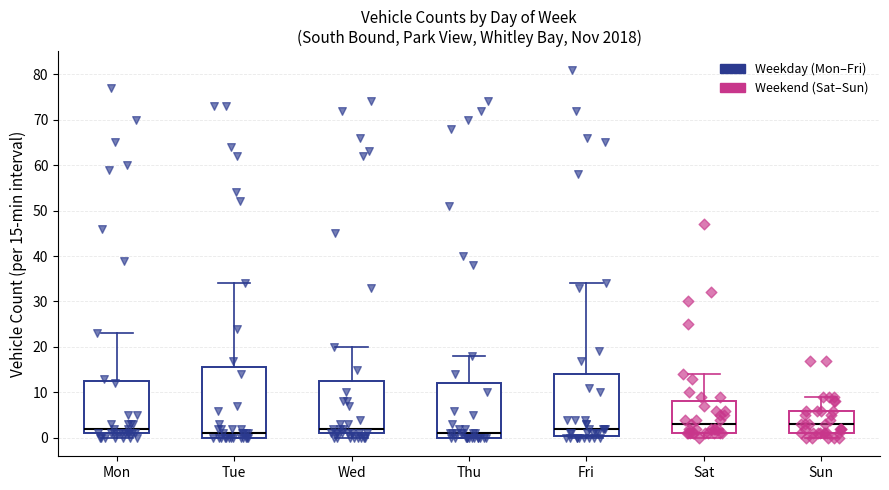

Reading left to right, read every box against the y-axis: the position of its median line, the range the box covers, and the ends of its whiskers. The values are not printed on the chart, so give them approximately, as read against the axis.

Mon: median 2, box 1 to 13, whiskers 0 to 23
Tue: median 1, box 0 to 16, whiskers 0 to 34
Wed: median 2, box 1 to 13, whiskers 0 to 20
Thu: median 1, box 0 to 12, whiskers 0 to 18
Fri: median 2, box 1 to 14, whiskers 0 to 34
Sat: median 3, box 1 to 8, whiskers 0 to 14
Sun: median 3, box 1 to 6, whiskers 0 to 9